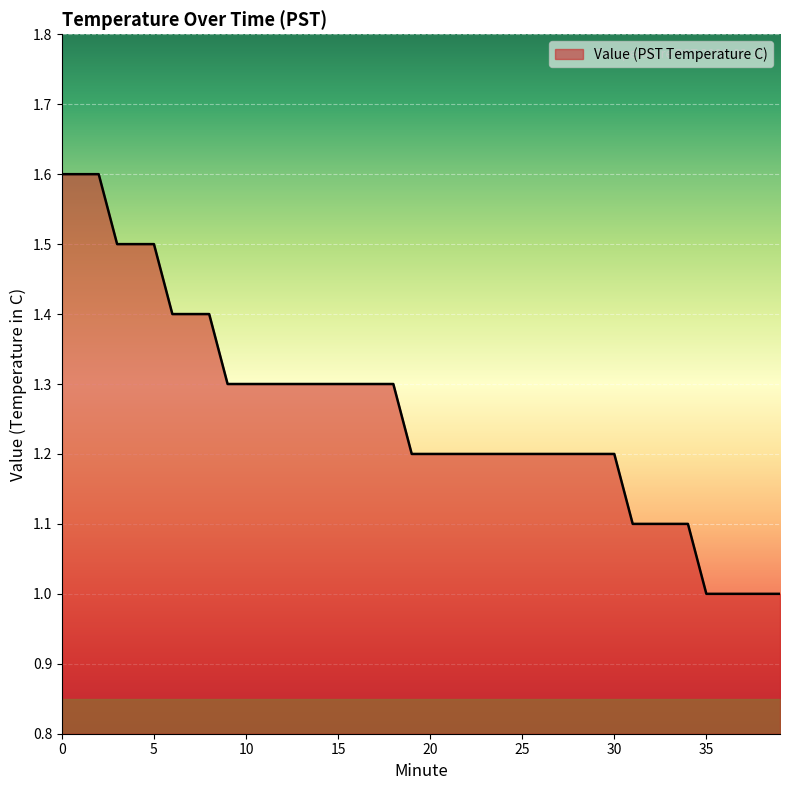

What is the smallest value displayed?

1.0